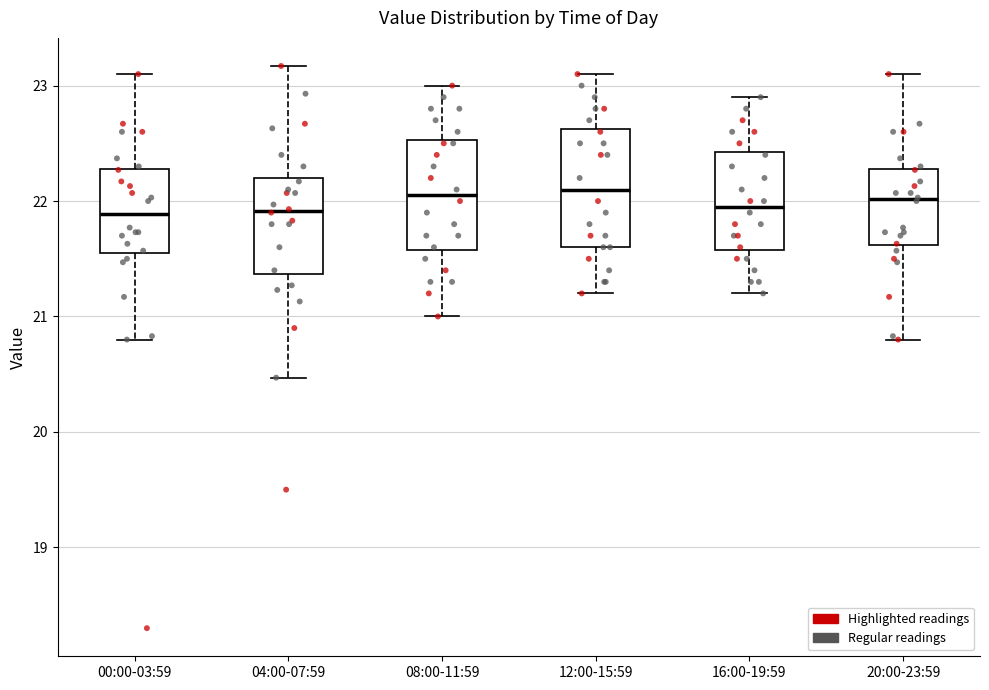

Reading left to right, transcribe this box plot: for each box, give where its median line is, the range the box spans, and where its two whiskers end, as read against the y-axis. The values are not printed on the chart, so give them approximately, as read against the axis.

00:00-03:59: median 21.9, box 21.6 to 22.3, whiskers 20.8 to 23.1
04:00-07:59: median 21.9, box 21.4 to 22.2, whiskers 20.5 to 23.2
08:00-11:59: median 22.1, box 21.6 to 22.5, whiskers 21.0 to 23.0
12:00-15:59: median 22.1, box 21.6 to 22.6, whiskers 21.2 to 23.1
16:00-19:59: median 22.0, box 21.6 to 22.4, whiskers 21.2 to 22.9
20:00-23:59: median 22.0, box 21.6 to 22.3, whiskers 20.8 to 23.1